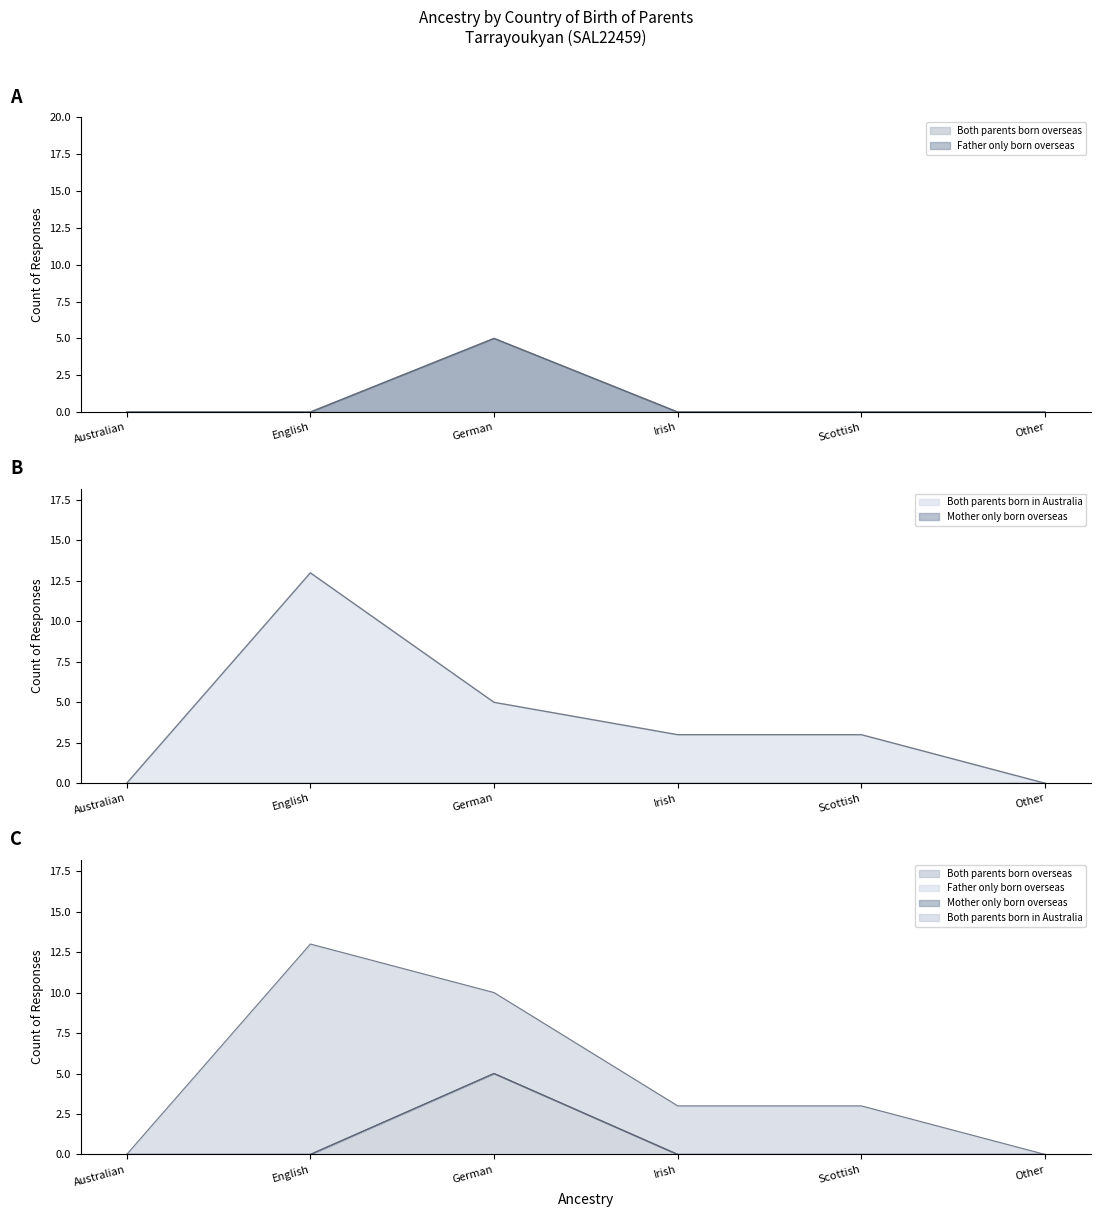

Which series has the largest range (max minus min)?

Both parents born in Australia